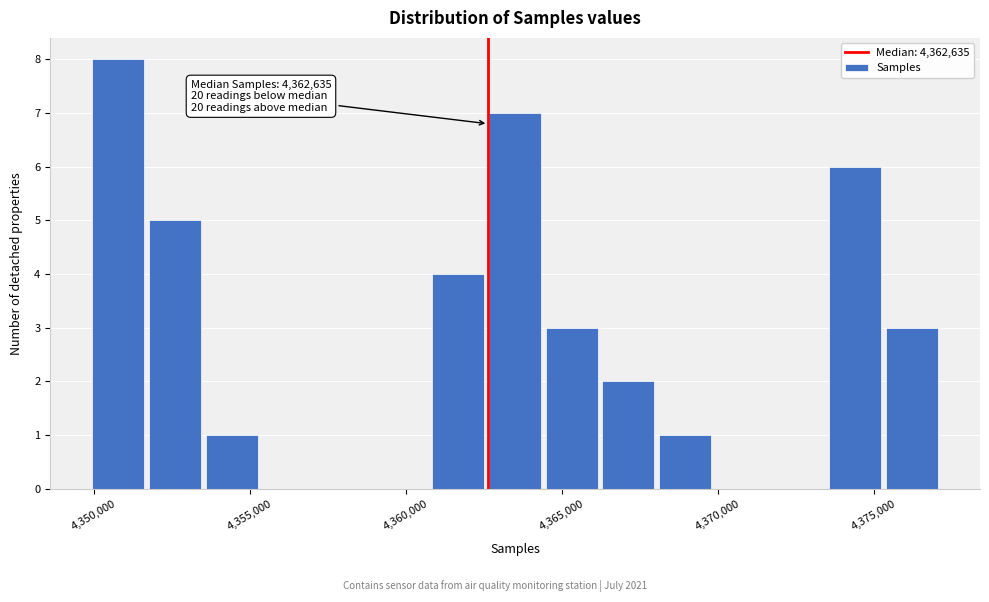

Read against the x-axis, roughly where is the centre of the tallest bar?

4351000